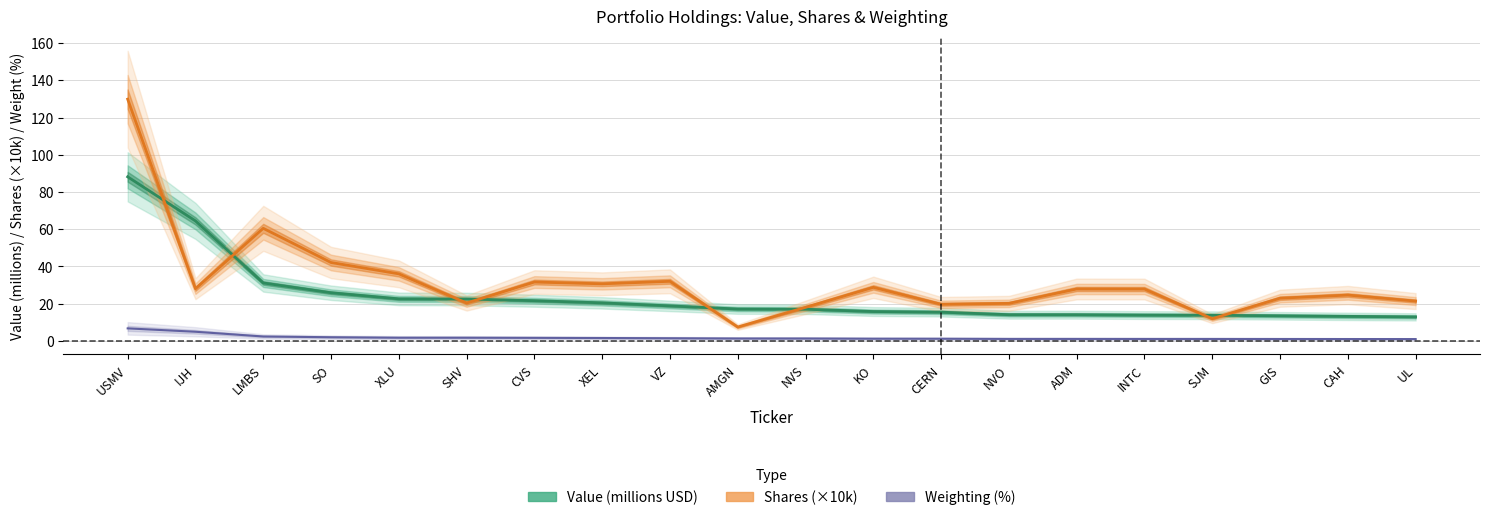

What is the label of the 9th point from the left?

VZ